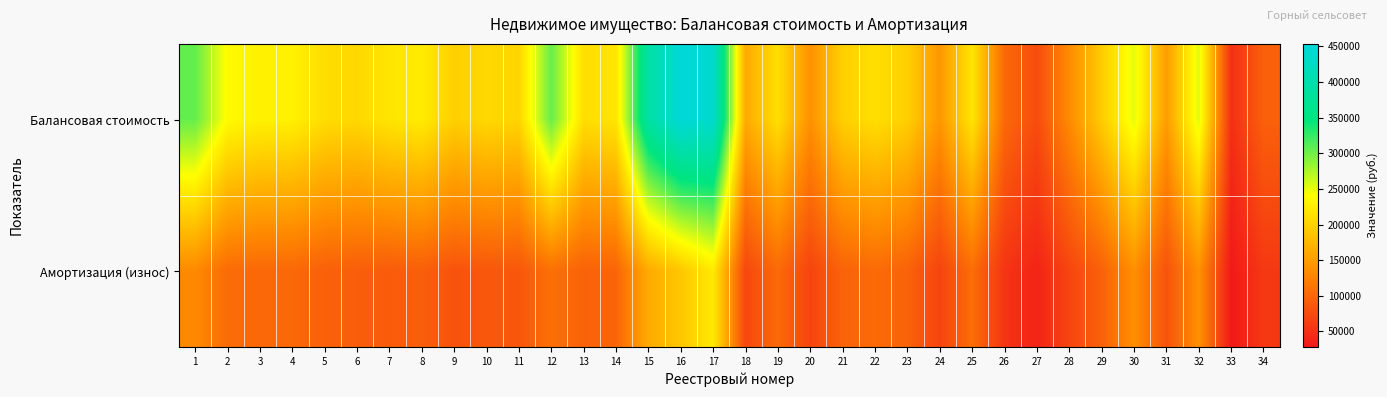

How many categories are shown in the chart?

34